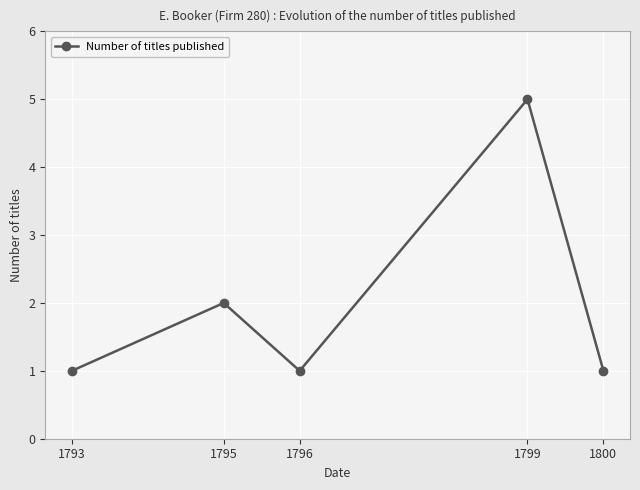

What is the value of the 4th point from the left?

5